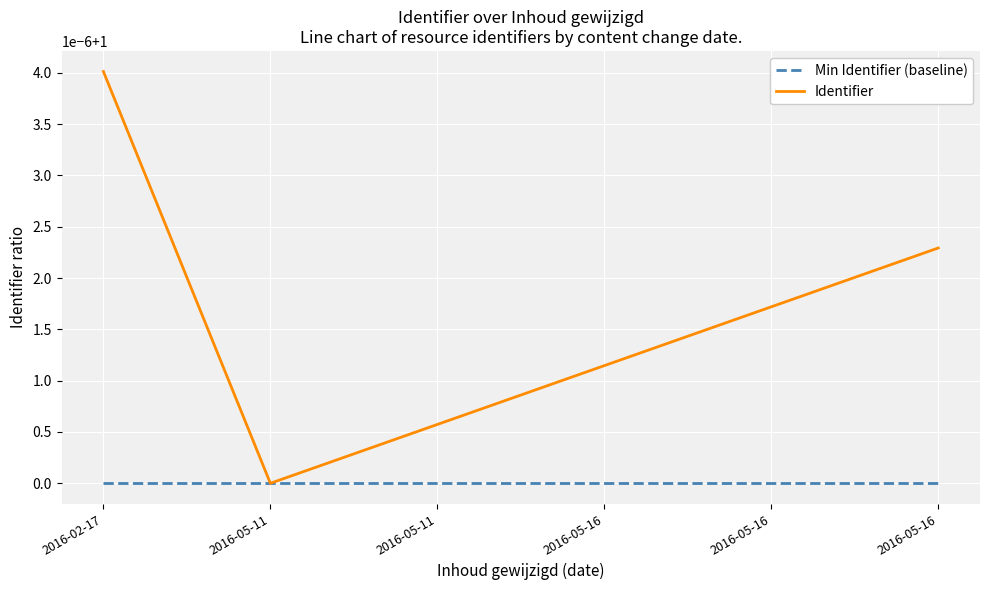

What are all the series names shown in the legend?

Min Identifier (baseline), Identifier